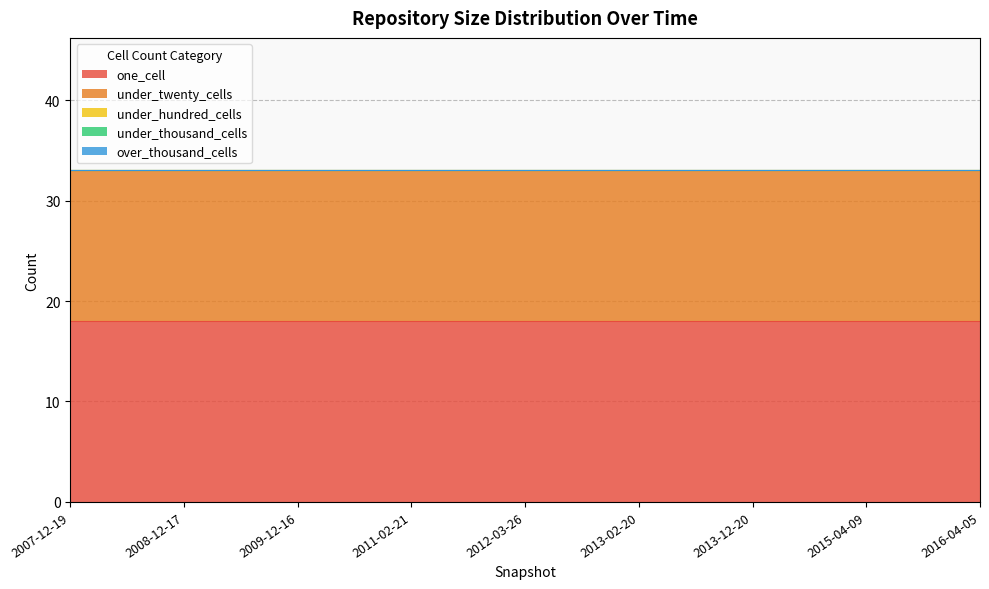

True or false: under_hundred_cells and over_thousand_cells cross at least once.

False